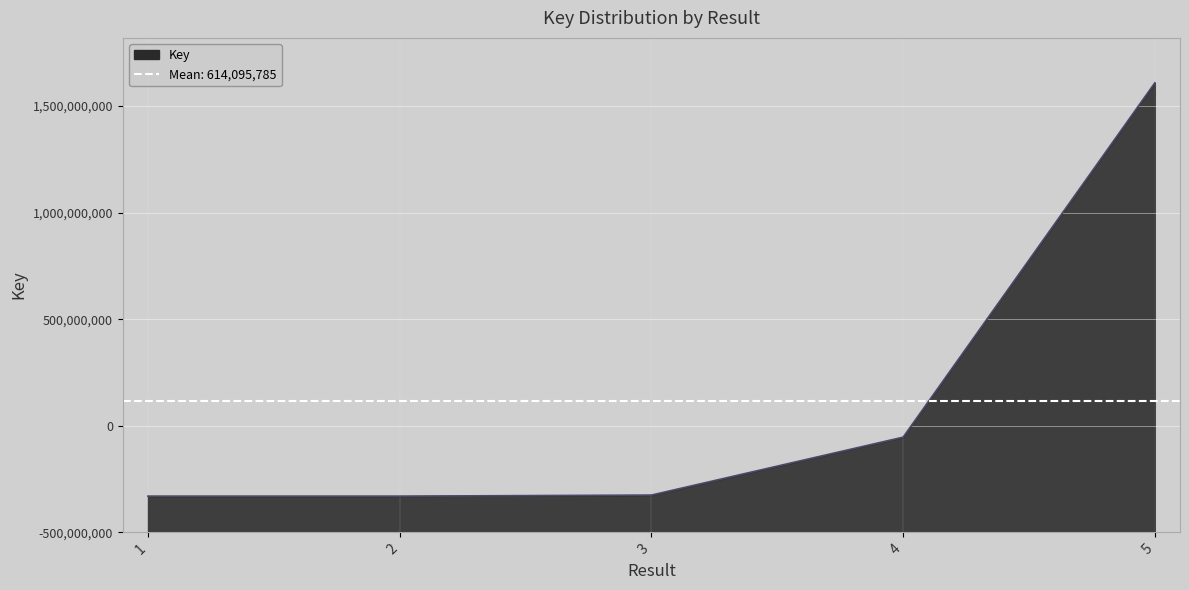

Reading left to right, list all the values displayed in this chart.

1=169898760	2=169898808	3=174869023	4=446588520	5=2109223815